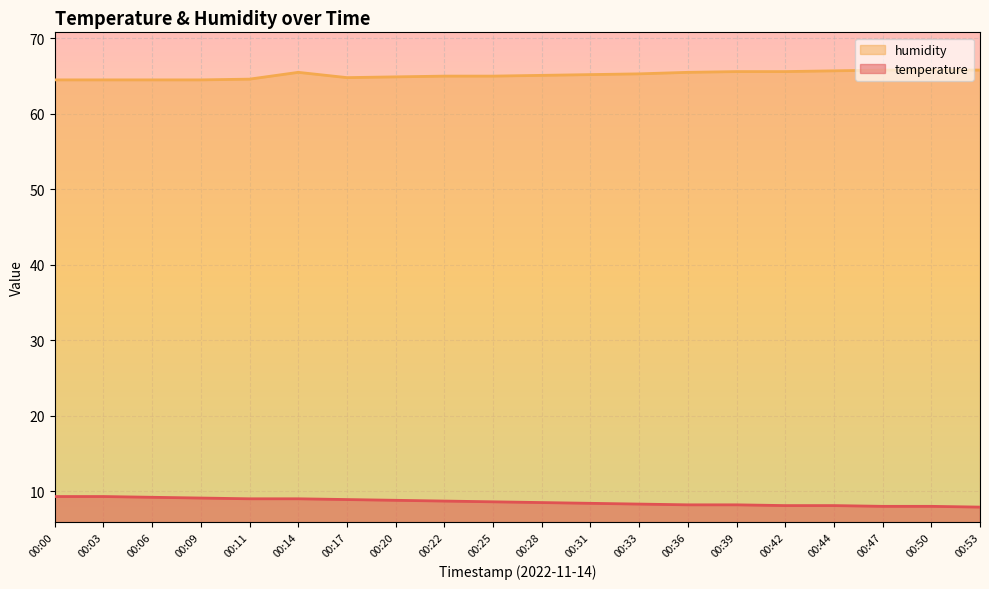

Which label corresponds to the largest value in the chart?

00:47